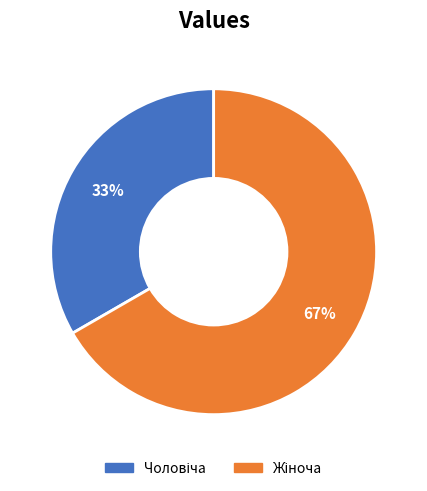

To the nearest percent, what is the average slice percentage?

50%